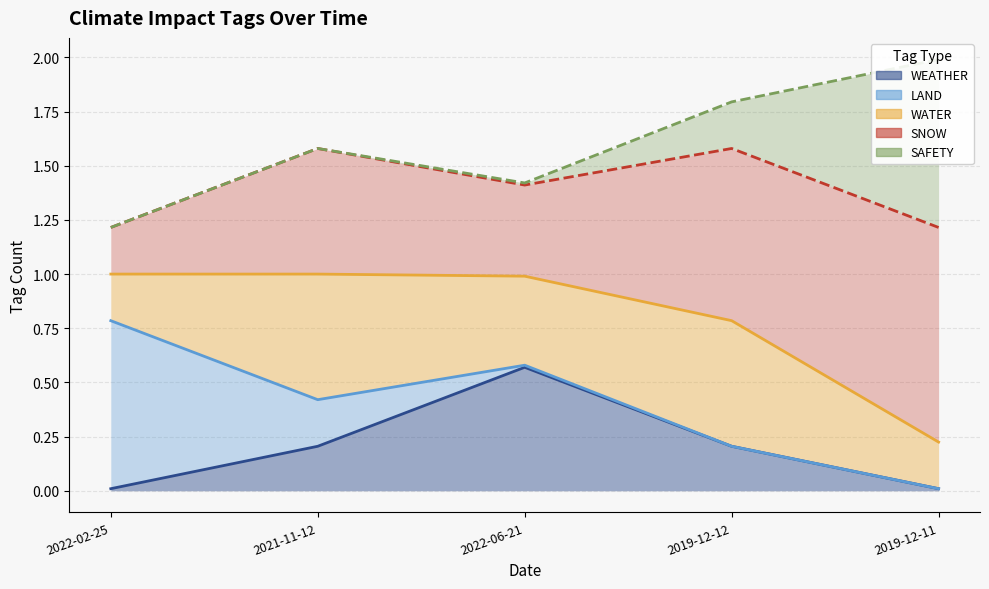

True or false: WEATHER has more than 2 points higher than both neighbors.

False